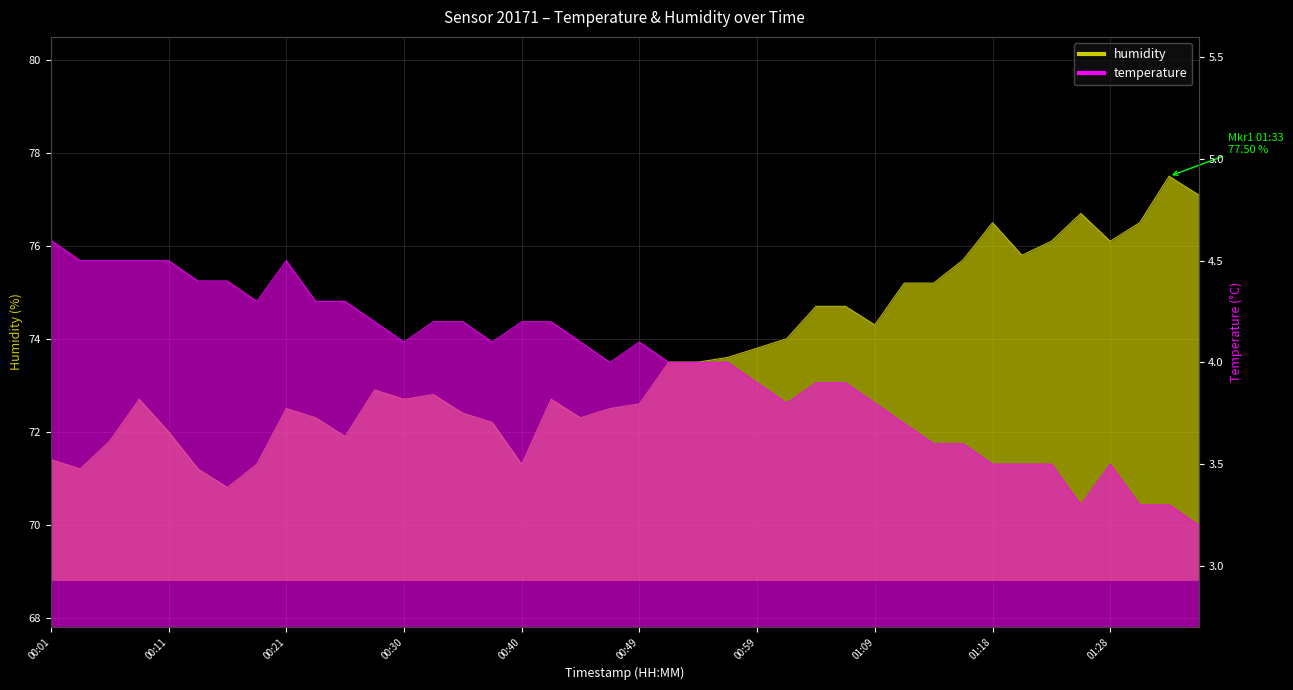

True or false: humidity and temperature cross at least once.

False